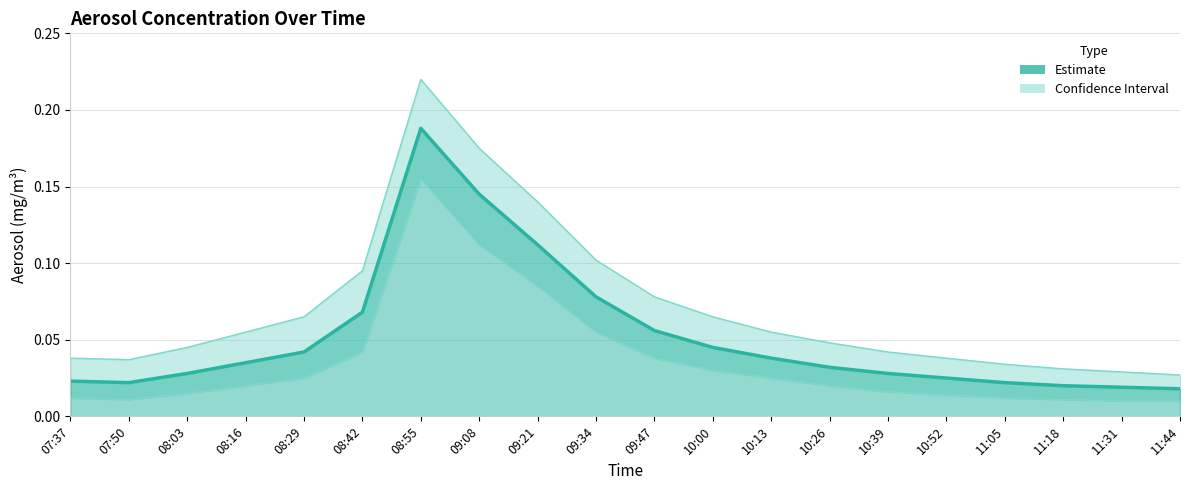

What position from the right is 08:29?

16